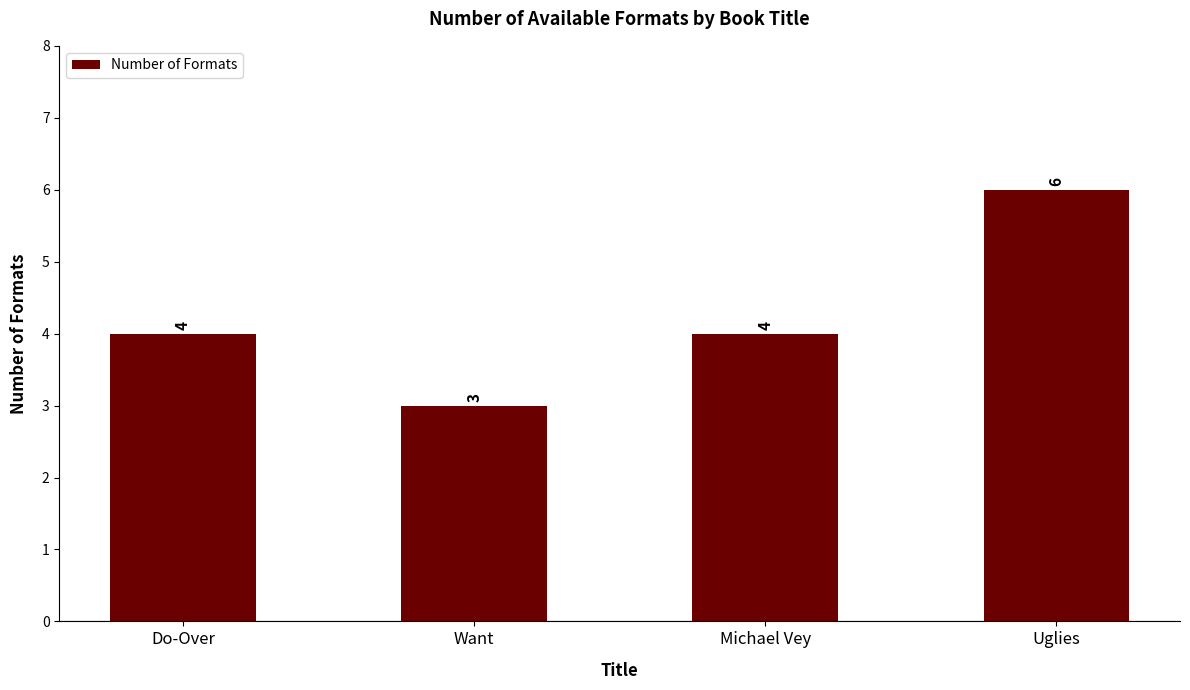

How many bars are there in total?

4